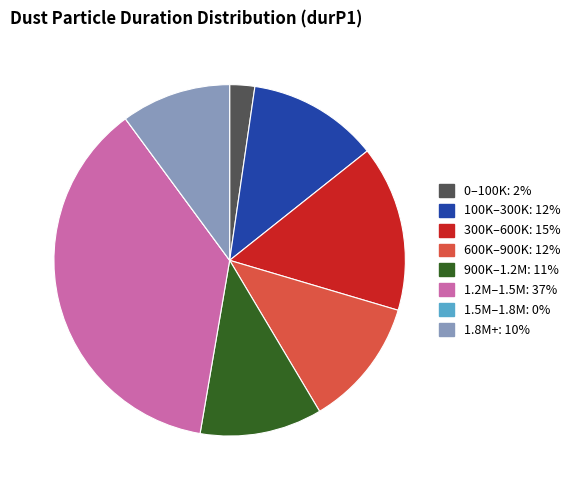

Is there any slice that represents more than half of the pie?

No